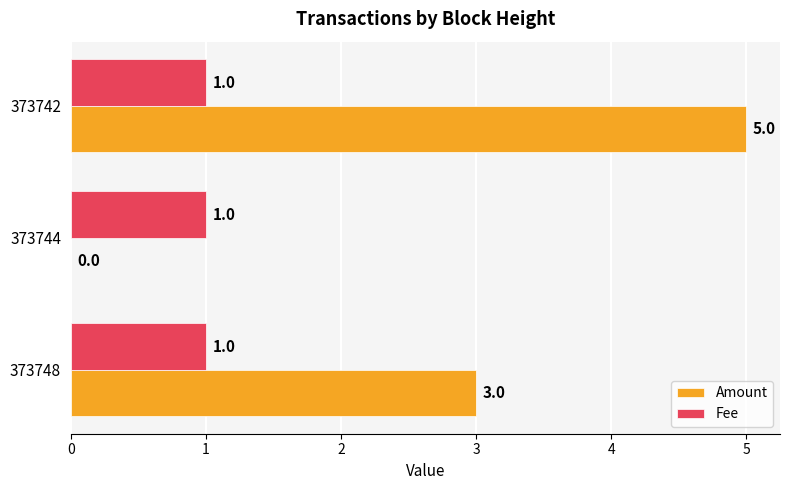

The Fee series shows 0 at 373742. True or false?

False